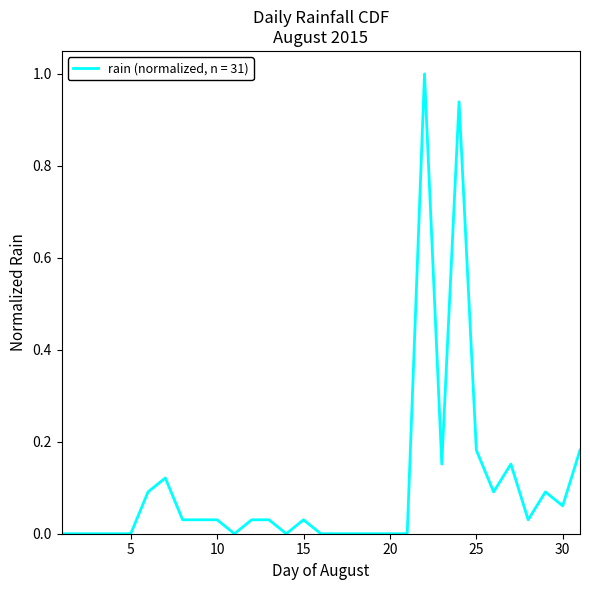

What is the greatest value displayed?

1.0